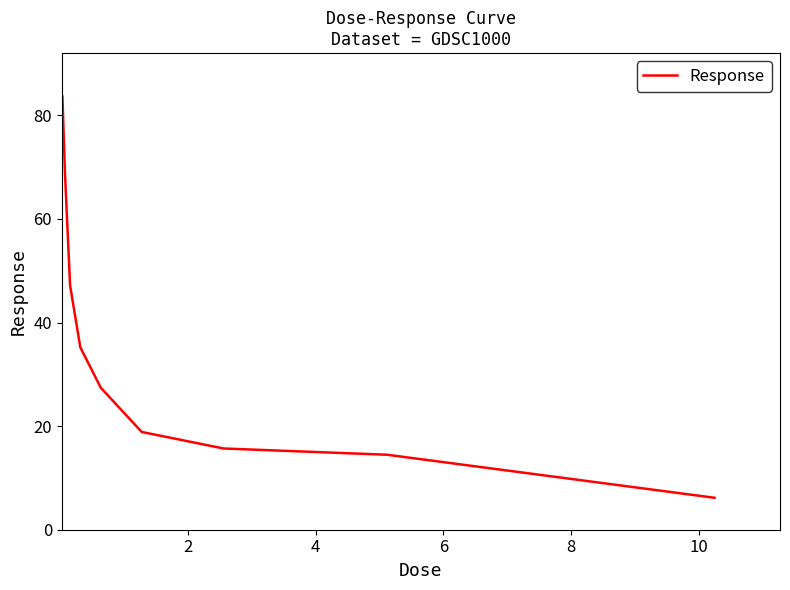

What is the difference between the maximum and minimum values?

77.5